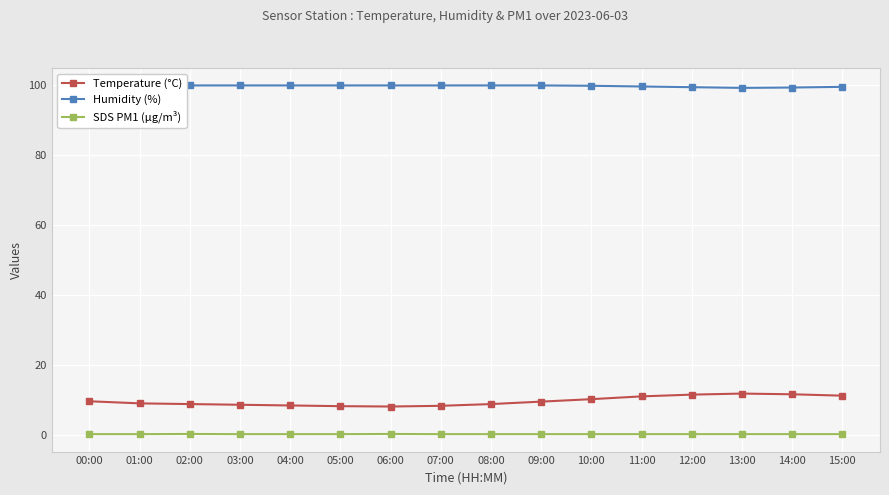

What is the label of the 13th point from the left?

12:00